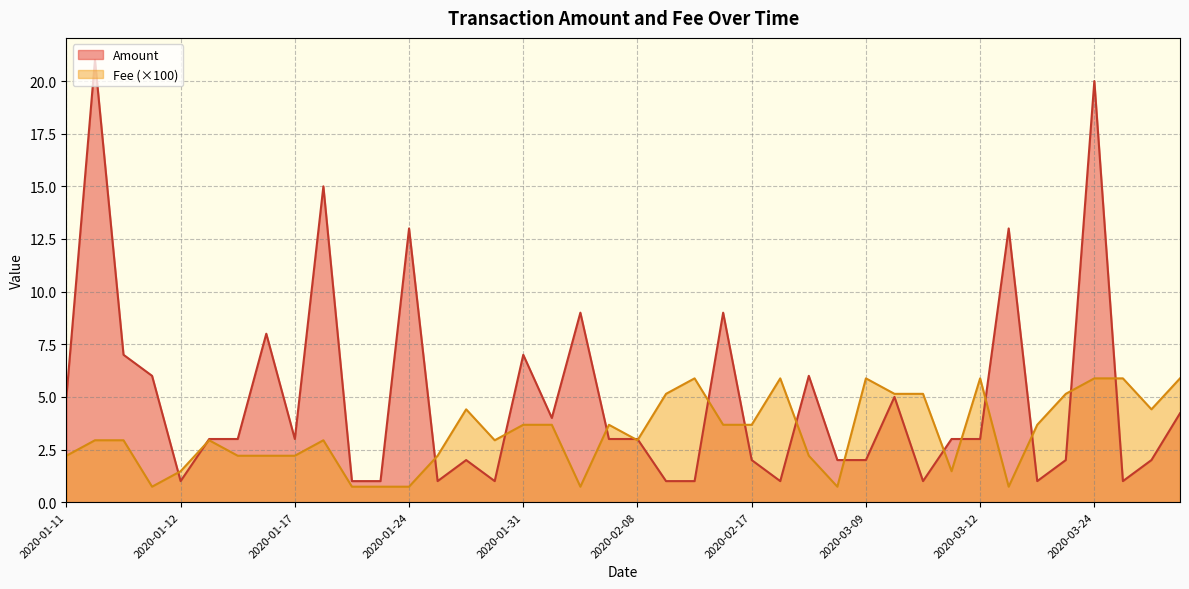

Is it true that Fee (×100) equals 1.0 at 2020-01-17?

False